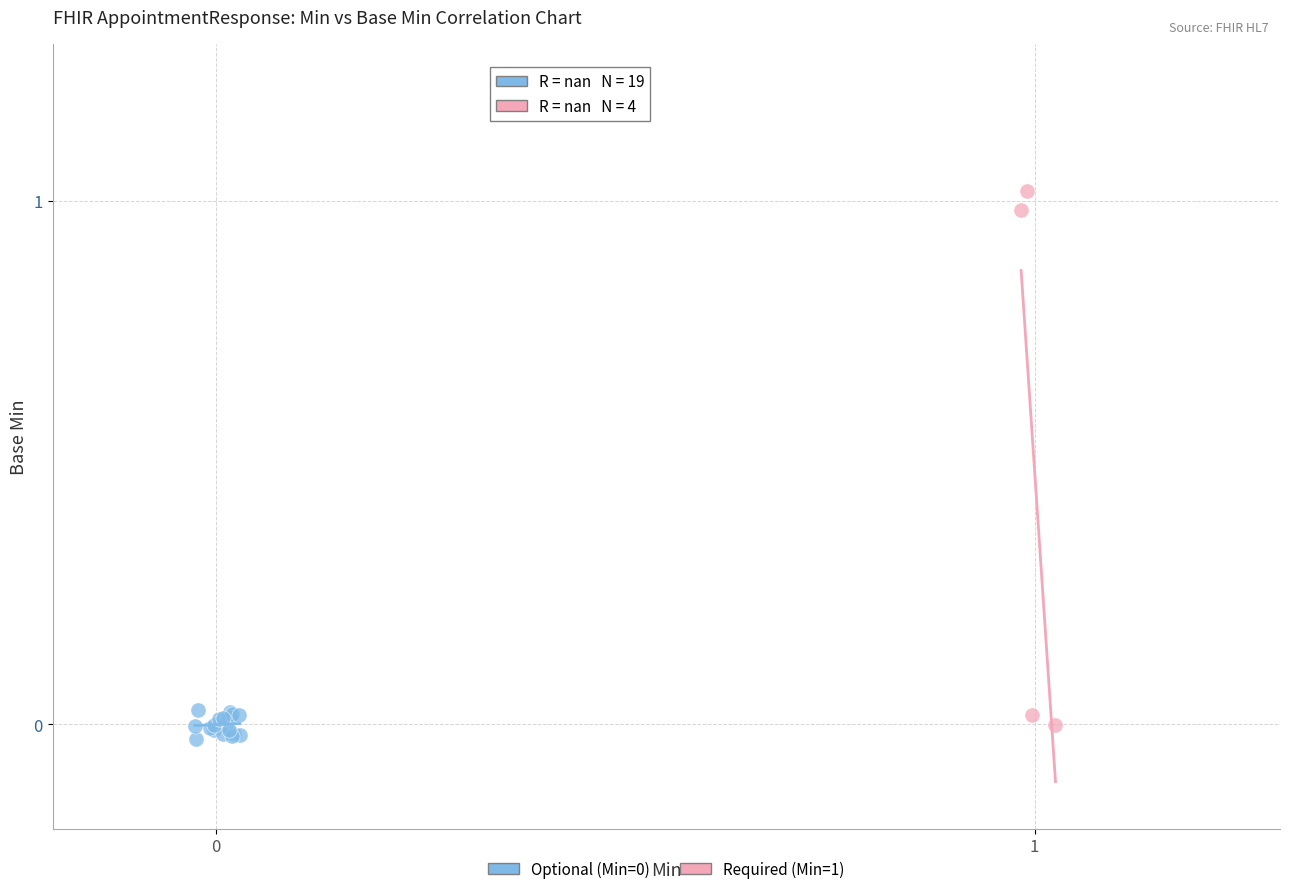

Which series contains the highest Y value?

Required (Min=1)